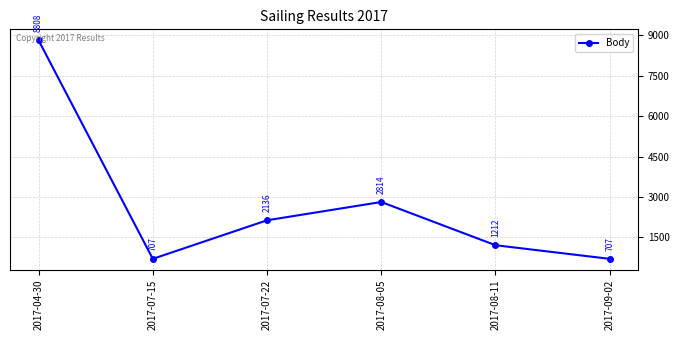

How many lines are shown in the chart?

1